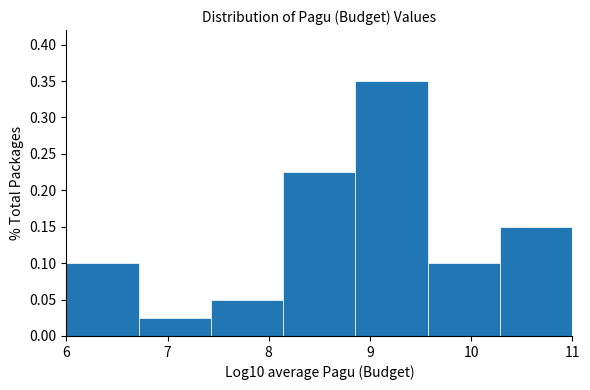

Reading left to right, list every bar in this chart as the range it spans on the x-axis followed by its height. Neither the bar edges nor the heights are printed on the chart, so give them approximately, as read against the axes.

6.0 to 6.7: 0.100
6.7 to 7.4: 0.025
7.4 to 8.1: 0.050
8.1 to 8.9: 0.225
8.9 to 9.6: 0.350
9.6 to 10.3: 0.100
10.3 to 11.0: 0.150